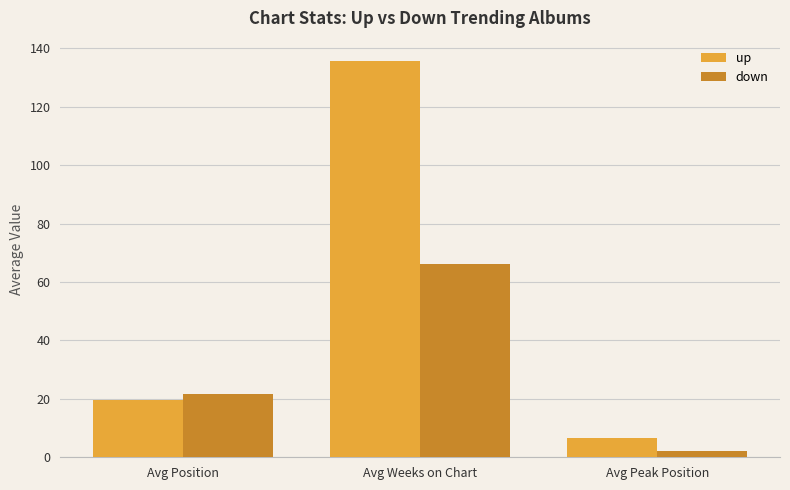

How many groups of bars are there?

3